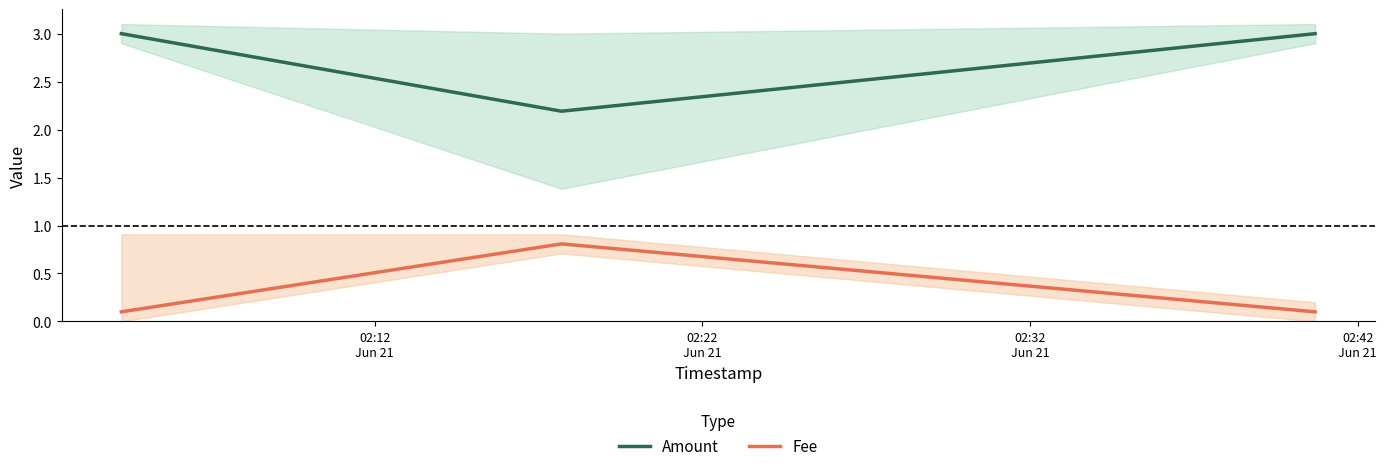

How many Amount values are between 2 and 3?

3